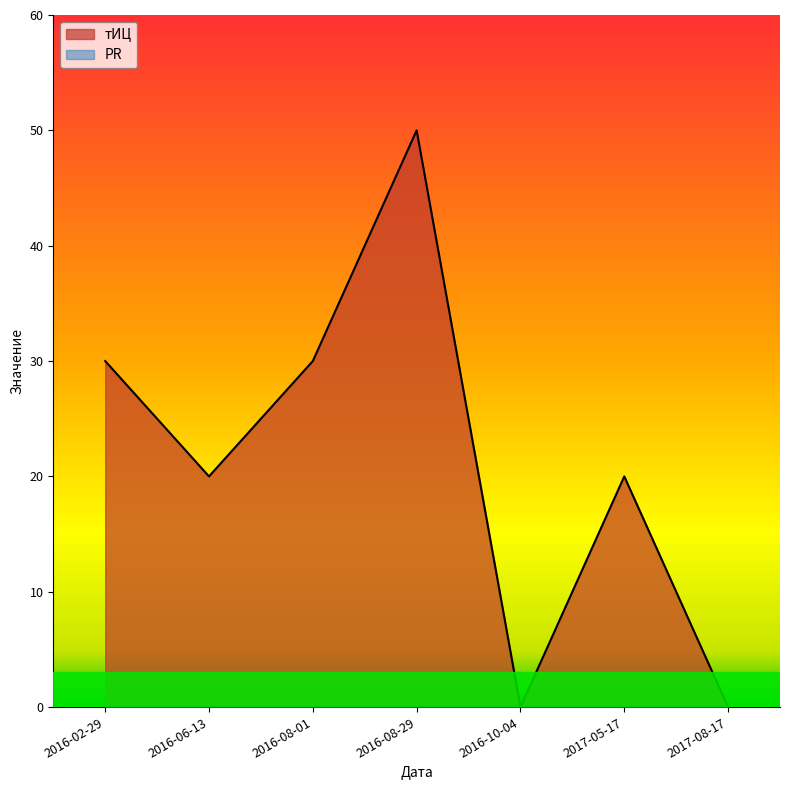

The chart shows a value of 30 at 2016-02-29. True or false?

True